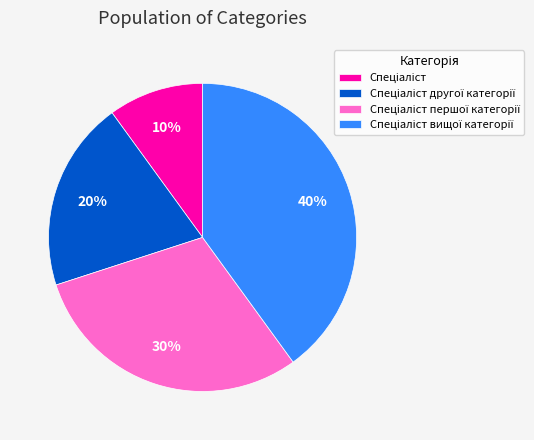

To the nearest percent, what is the difference between the largest and smallest slice percentages?

30%